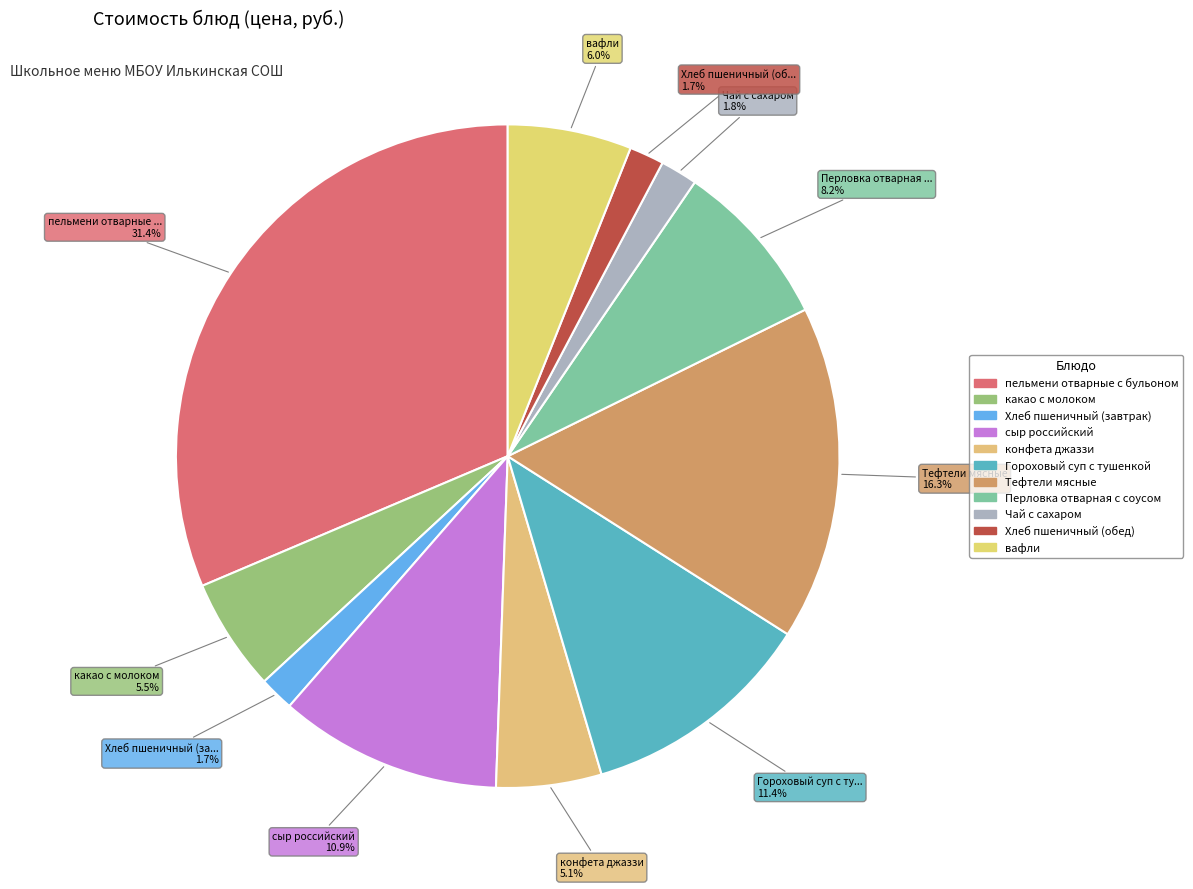

Between сыр российский and вафли, which is larger?

сыр российский